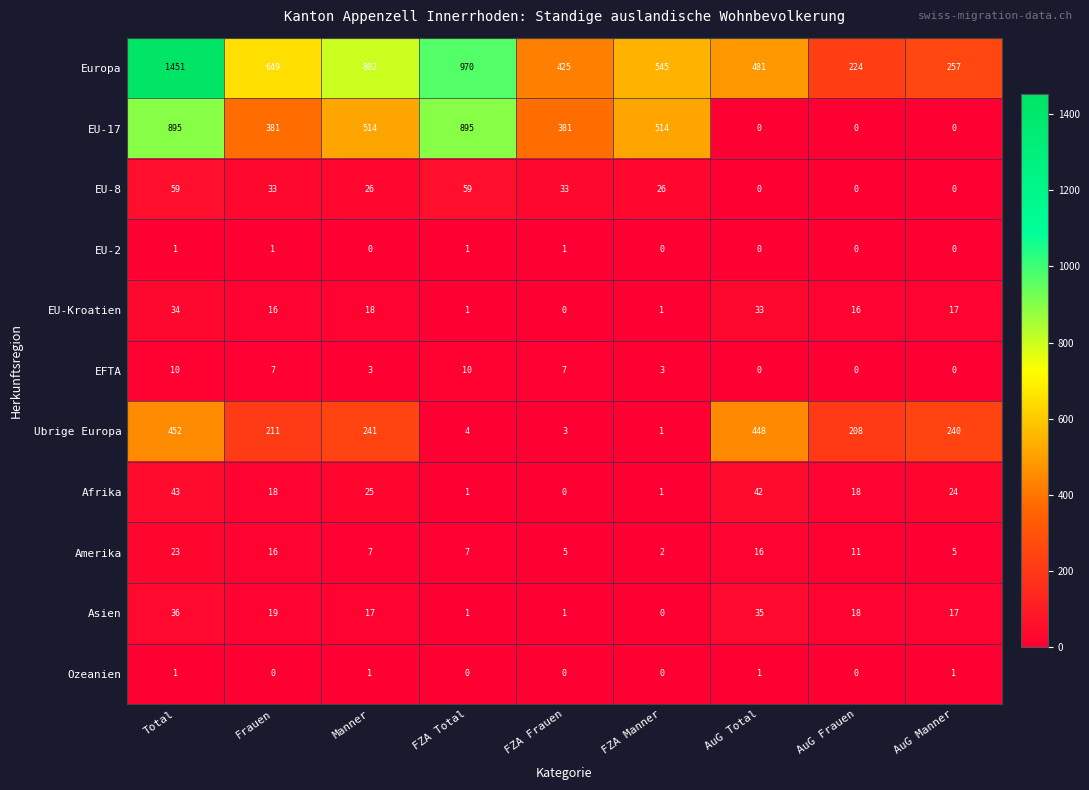

What is the difference between the maximum and minimum values in the EU-8 series?

59